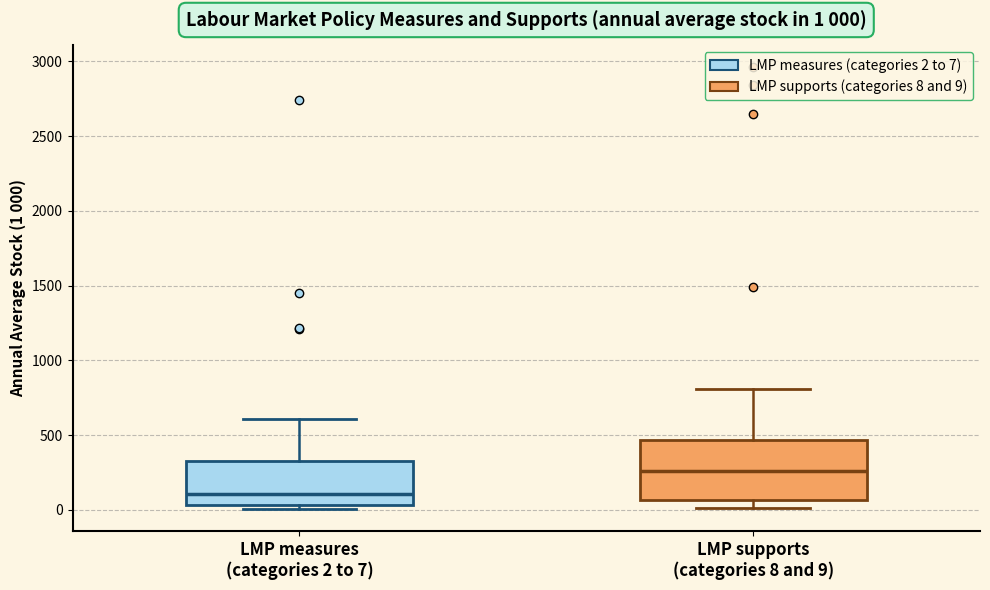

Comparing the boxes themselves (not the whiskers), which one is the tallest?

LMP supports (categories 8 and 9)